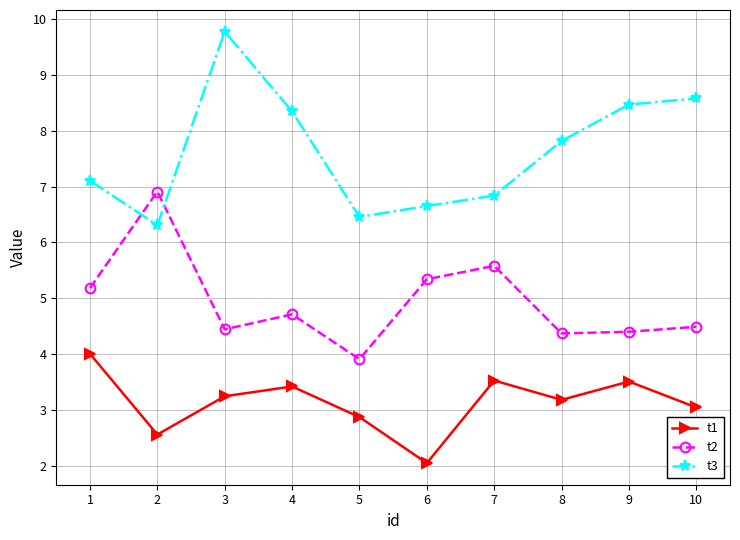

Which label corresponds to the largest value in the chart?

3